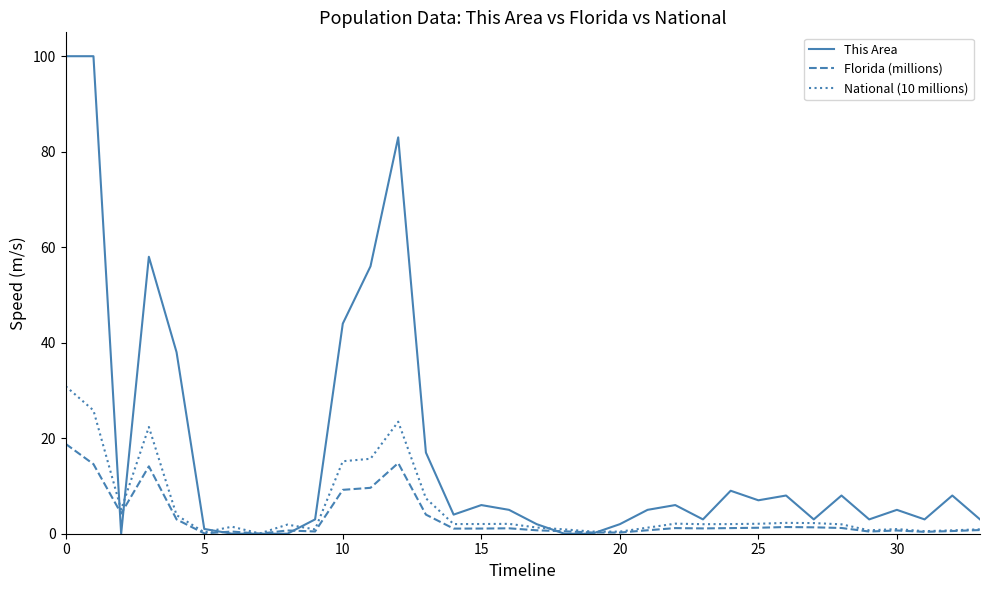

What is the maximum value shown in the chart?

100.0